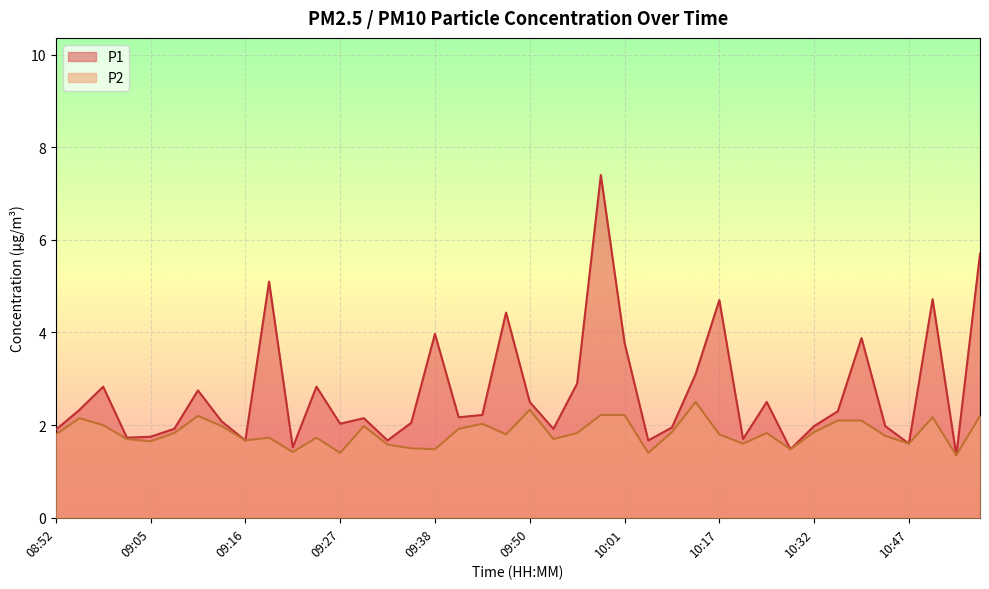

Which series has the widest spread of values?

P1